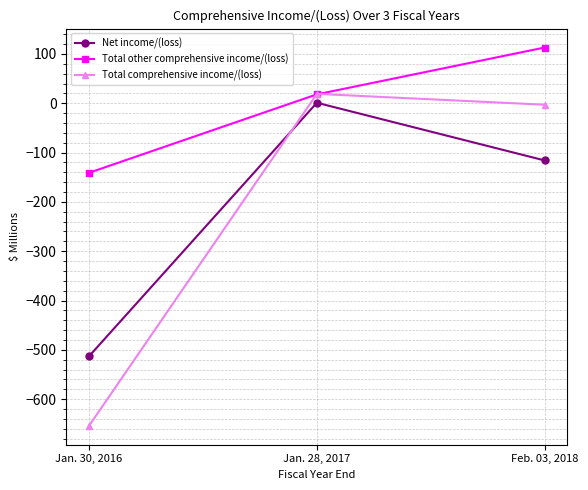

Between Jan. 30, 2016 and Feb. 03, 2018, which series saw the biggest shift?

Total comprehensive income/(loss)